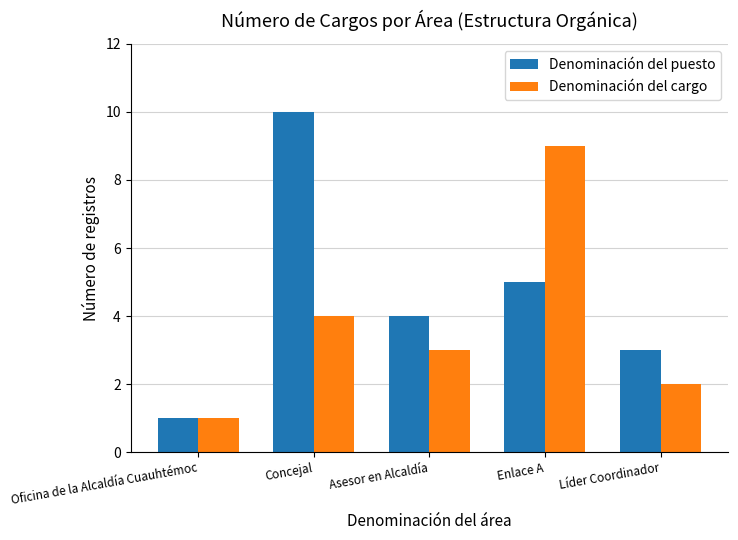

Rank the series by their maximum value, from lowest to highest.

Denominación del cargo, Denominación del puesto